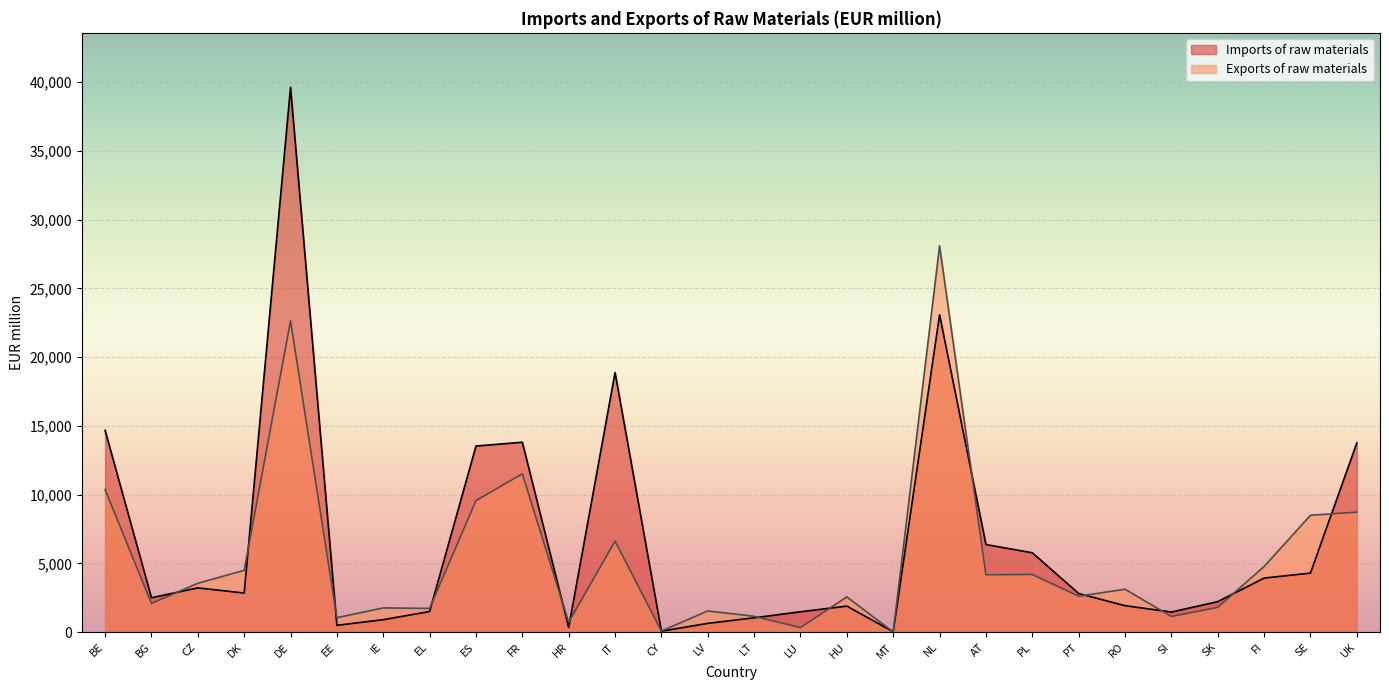

How many intersections are there between Imports of raw materials and Exports of raw materials?

16